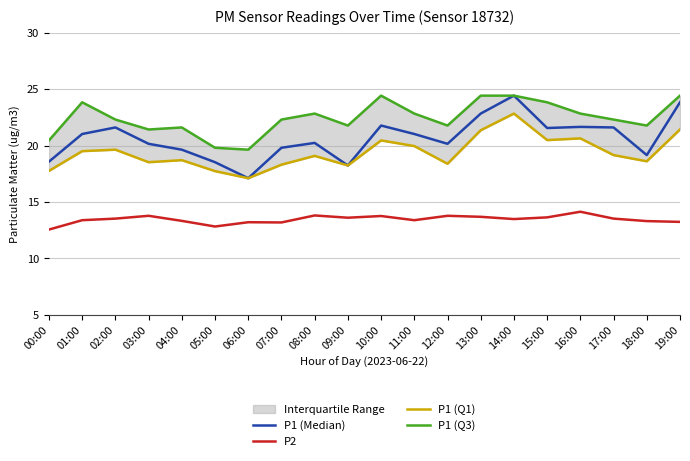

True or false: P1 (Q1) and P2 intersect in this chart.

False